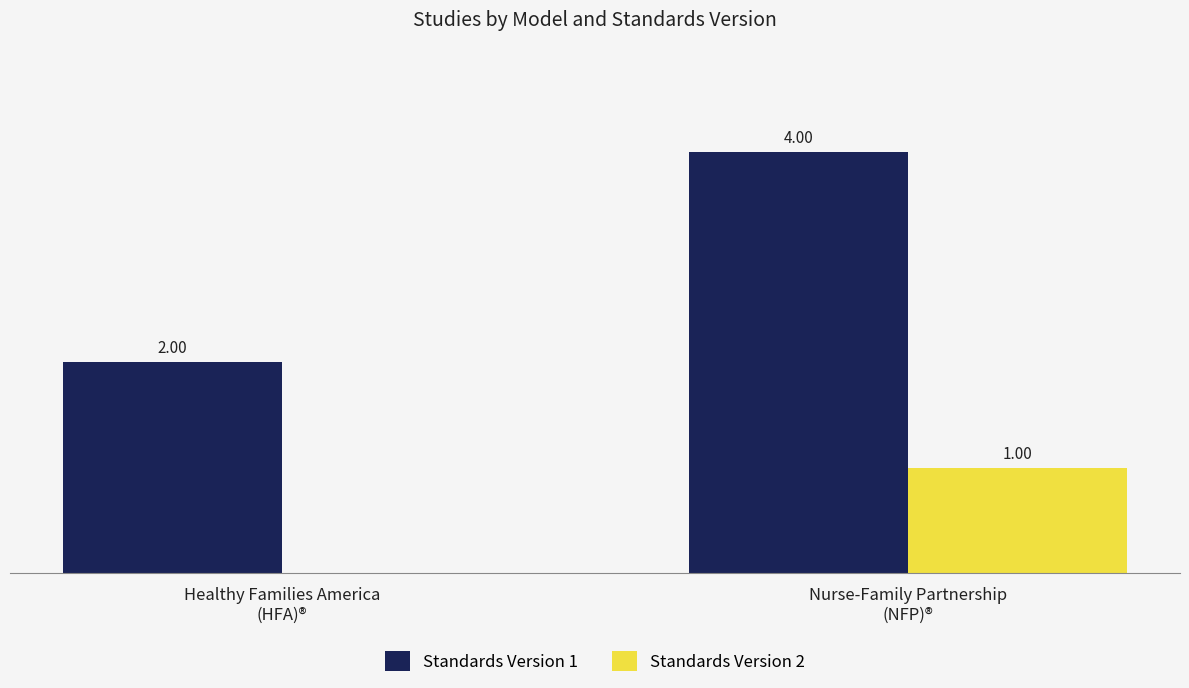

Are the bars grouped side by side (vs. stacked)?

Yes